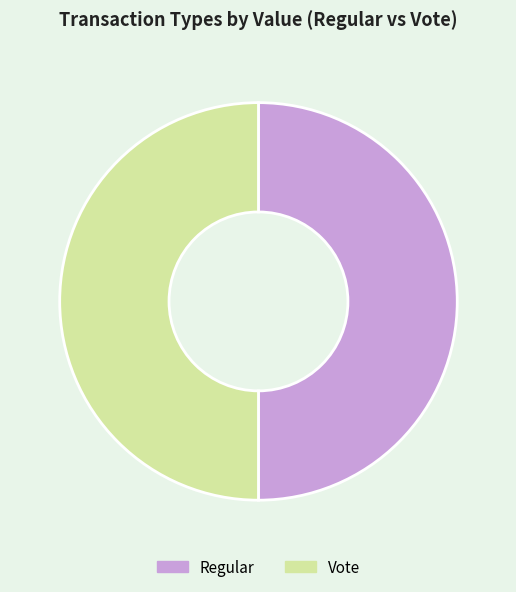

Combined, do Vote and Regular account for over 50%?

Yes